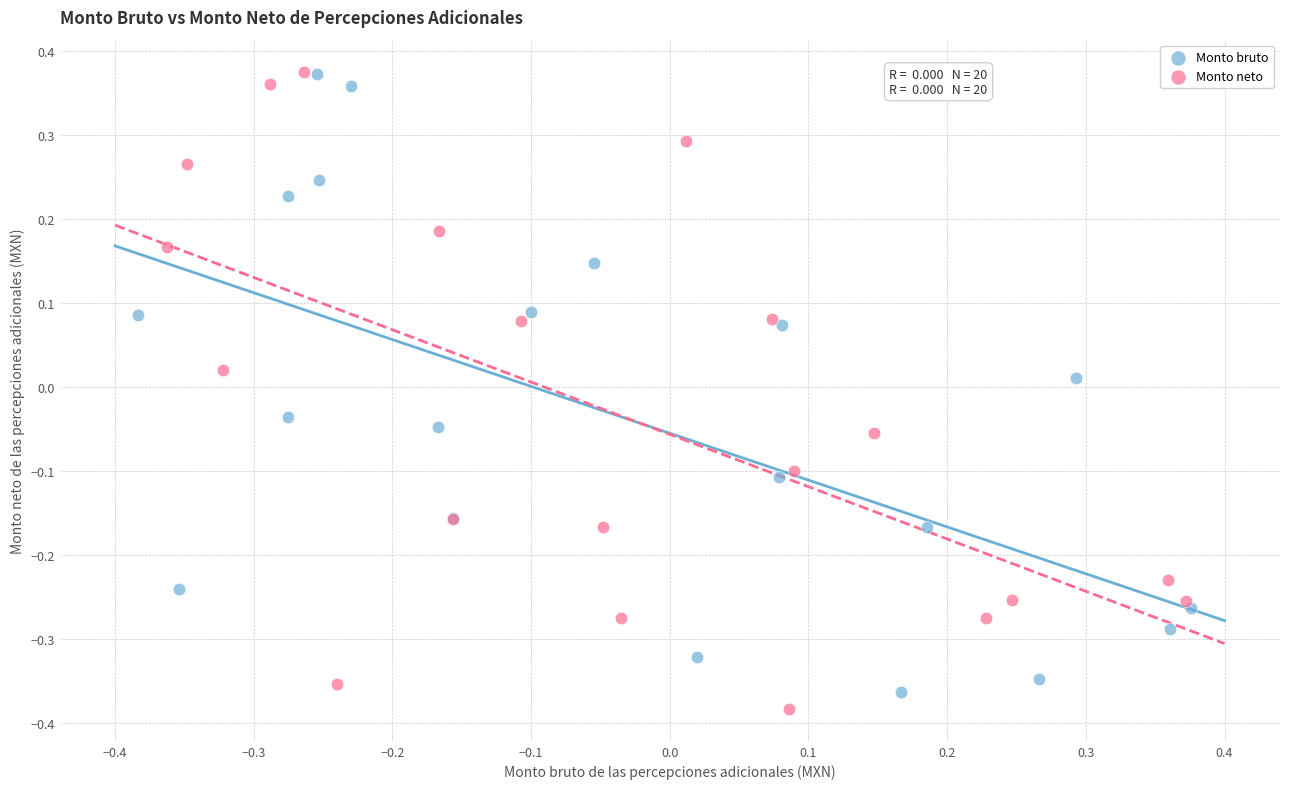

What are all the series names shown in the legend?

Monto bruto, Monto neto